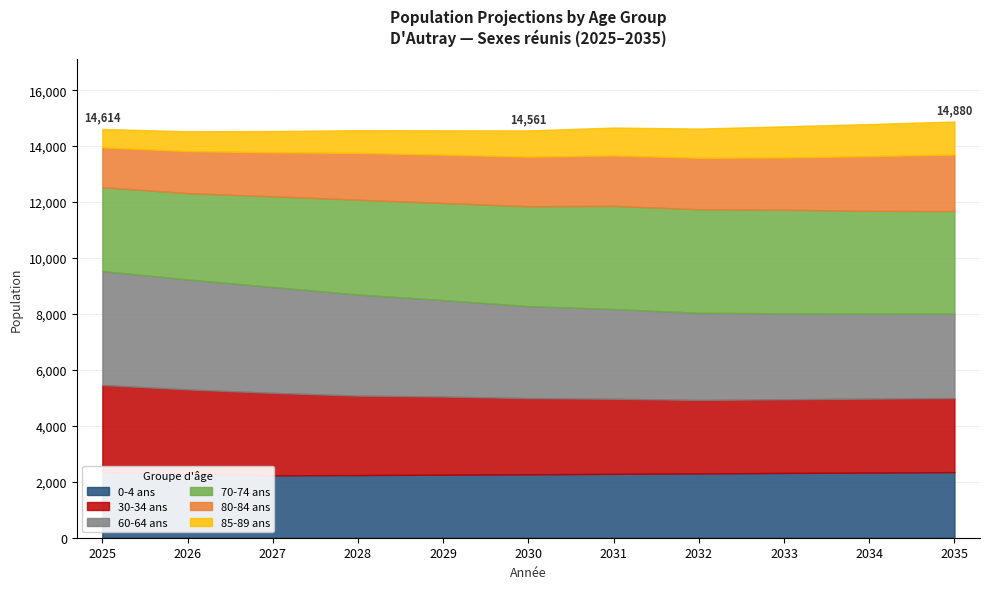

Rank the series at 2032 from highest to lowest value.

70-74 ans, 60-64 ans, 30-34 ans, 0-4 ans, 80-84 ans, 85-89 ans